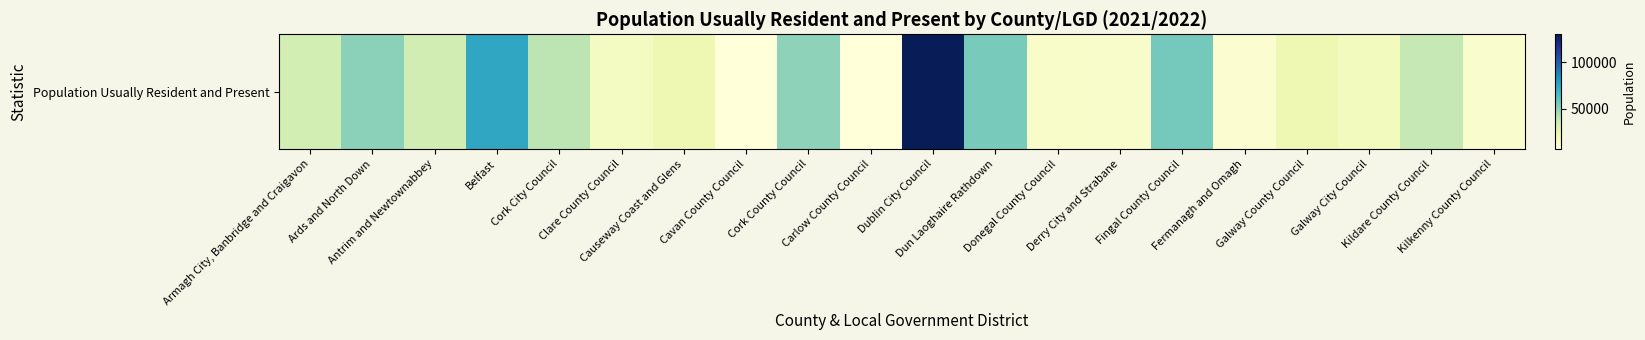

Rank the categories by value from highest to lowest.

Dublin City Council, Belfast, Fingal County Council, Dun Laoghaire Rathdown, Ards and North Down, Cork County Council, Cork City Council, Kildare County Council, Antrim and Newtownabbey, Armagh City, Banbridge and Craigavon, Galway County Council, Causeway Coast and Glens, Galway City Council, Clare County Council, Donegal County Council, Derry City and Strabane, Kilkenny County Council, Fermanagh and Omagh, Cavan County Council, Carlow County Council